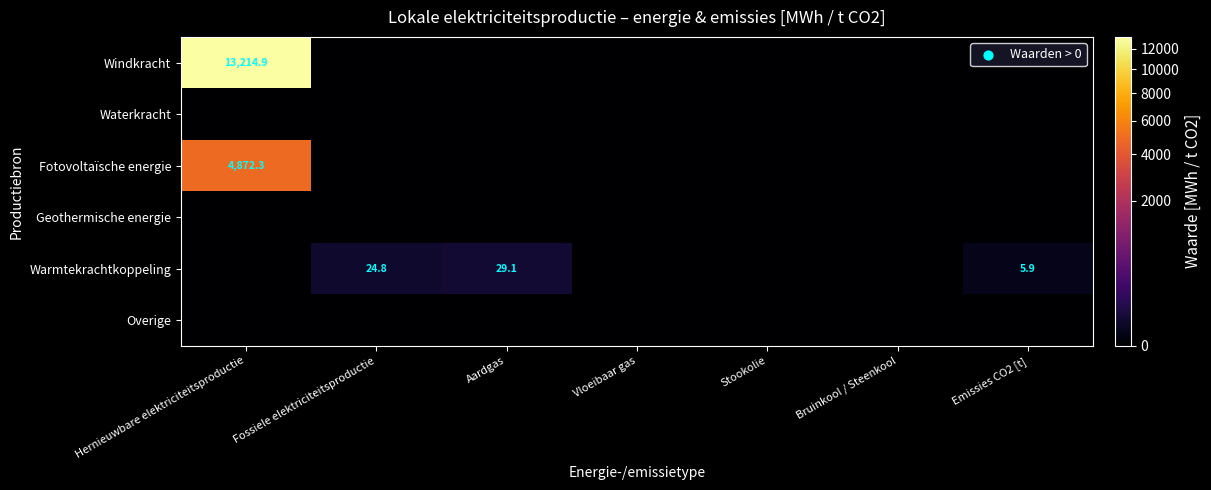

The Warmtekrachtkoppeling series shows 5.9 at Emissies CO2 [t]. True or false?

True